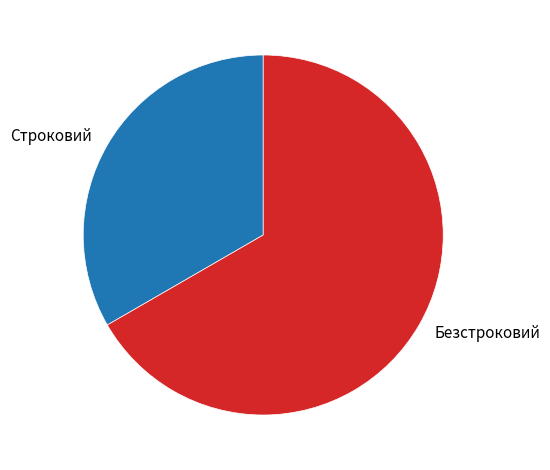

True or false: Безстроковий accounts for 67% of the total.

True